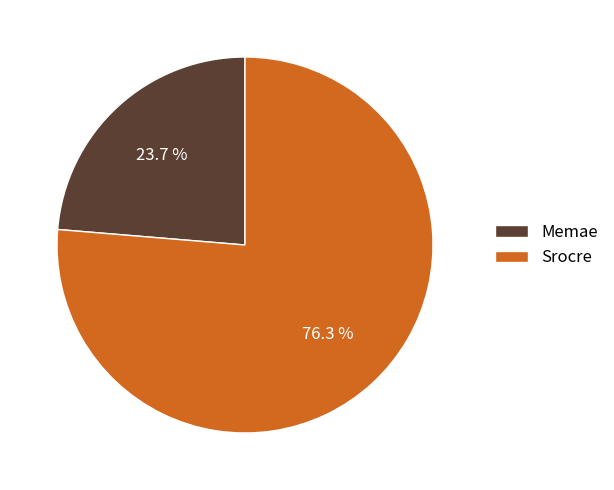

What percentage do Memae and Srocre together represent?

100.0%